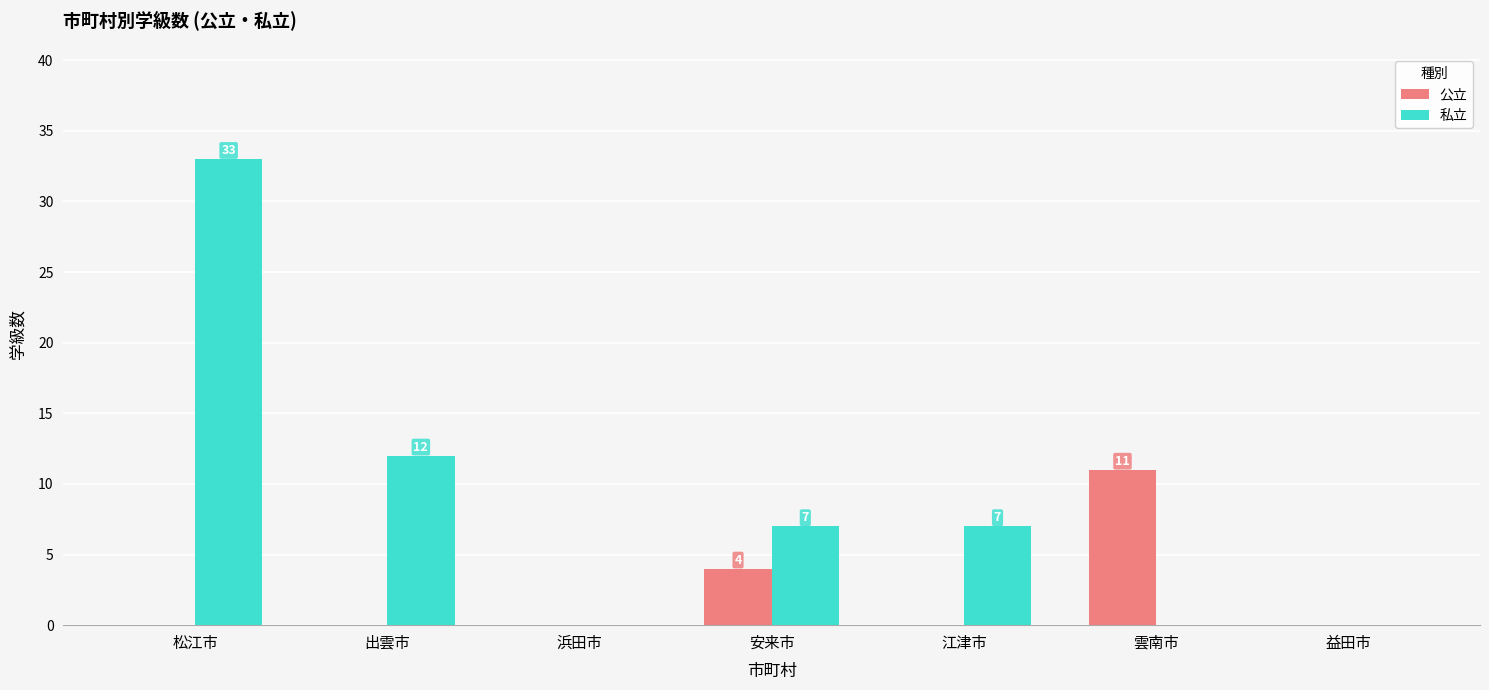

Which category has the highest value in the 私立 series?

松江市